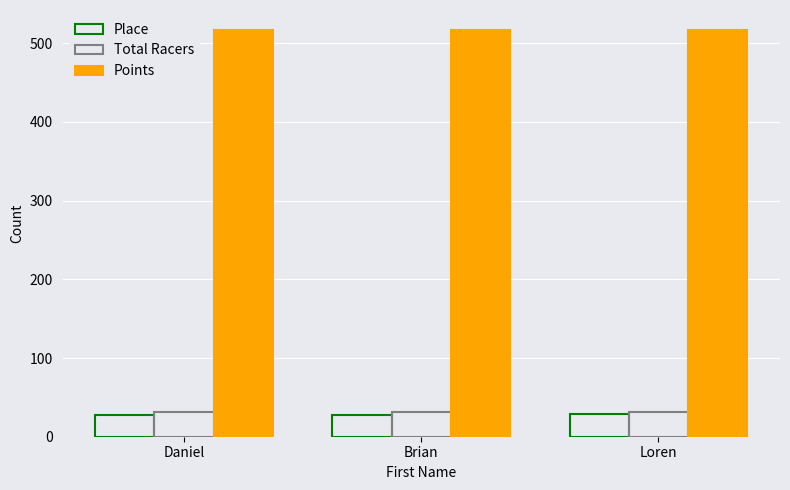

Reading left to right, list all the values displayed in this chart.

Place: Daniel=27.0	Brian=28.0	Loren=29.0
Total Racers: Daniel=32.0	Brian=32.0	Loren=32.0
Points: Daniel=516.3	Brian=516.3	Loren=516.3